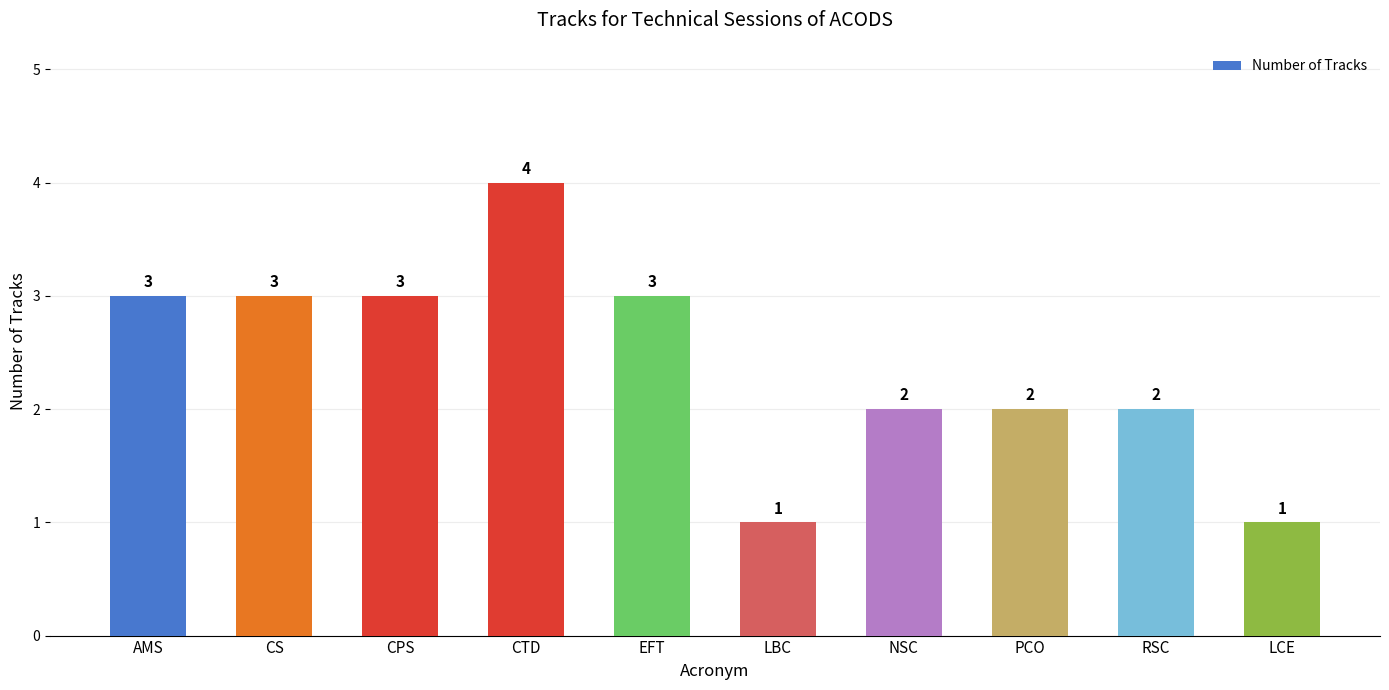

Which has a higher value, CPS or LCE?

CPS